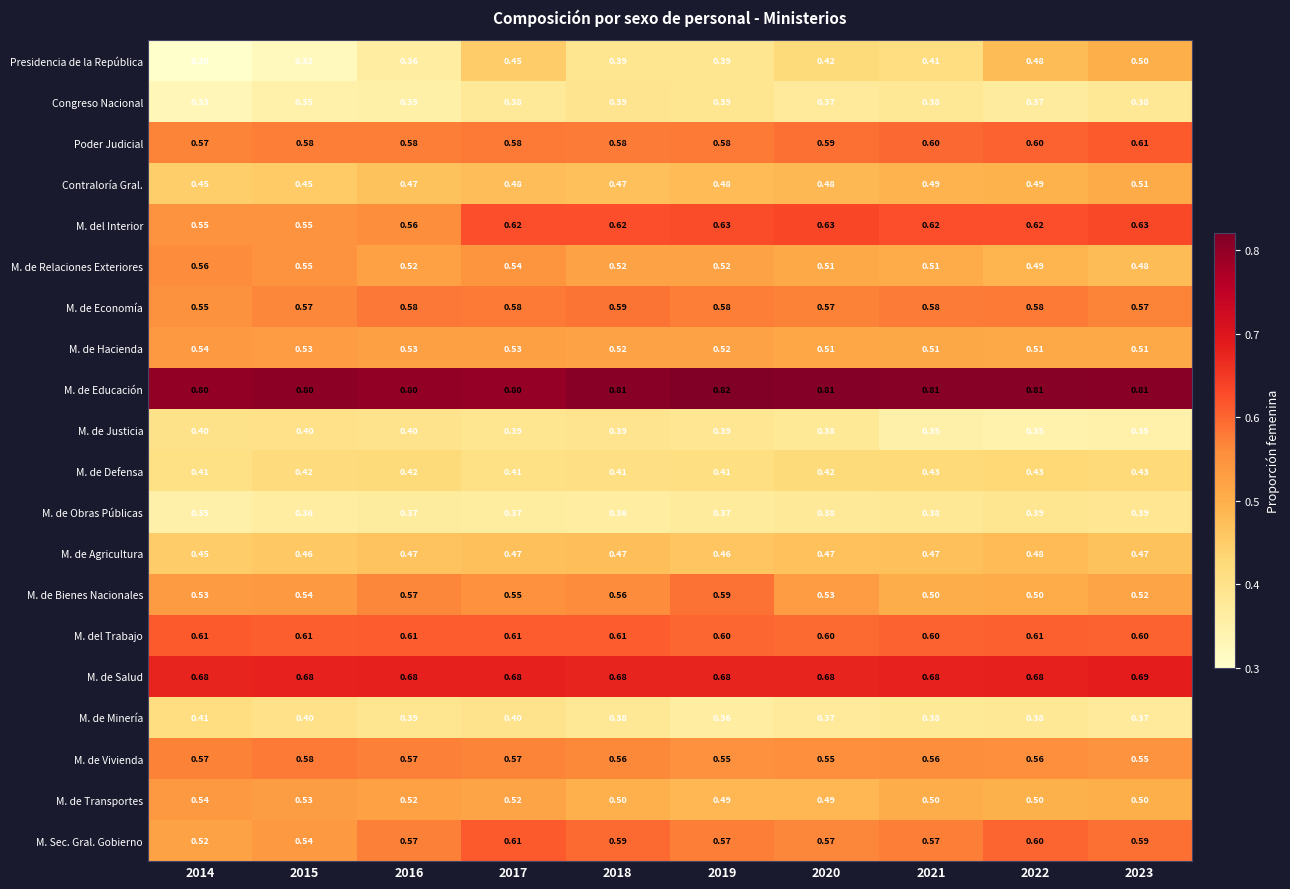

Which series changed the most between 2014 and 2023?

Presidencia de la República